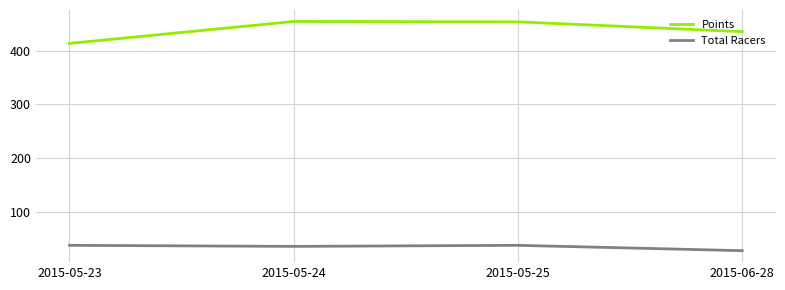

Which series has the largest total across all categories?

Points